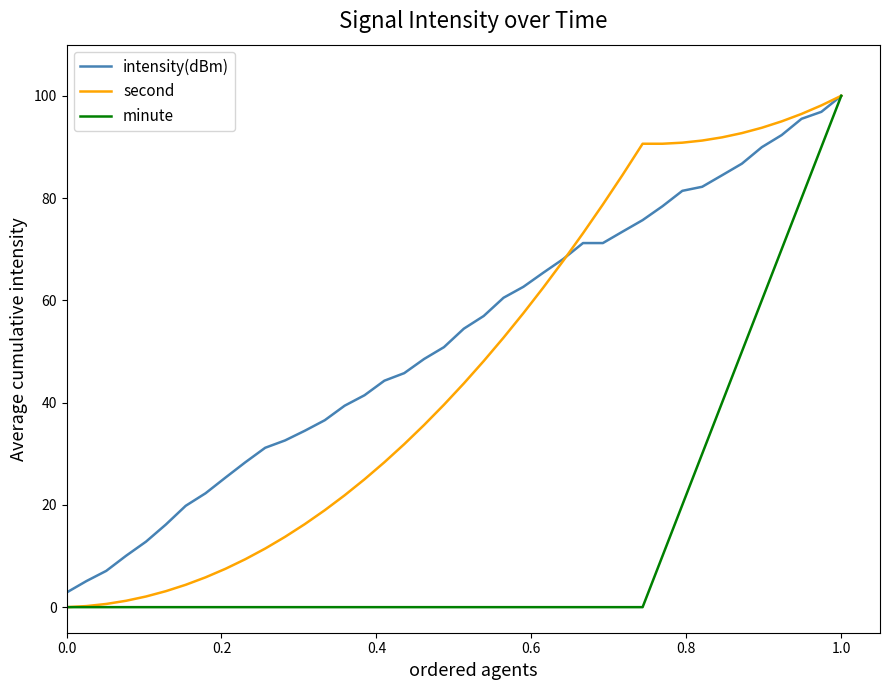

What is the sum of all intensity(dBm) values?

2102.4